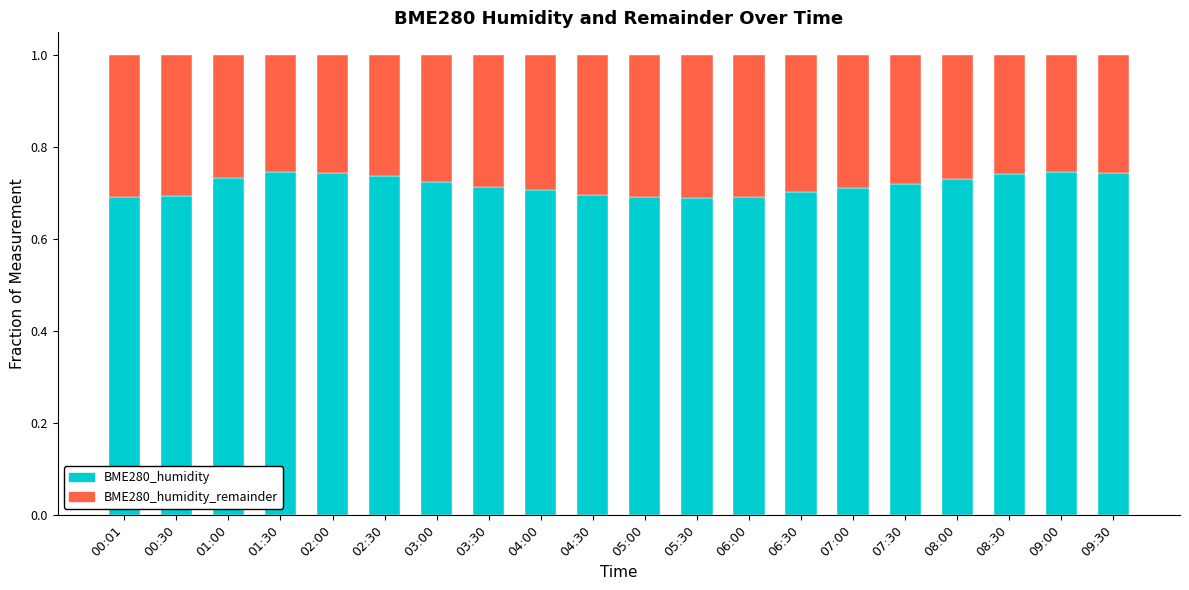

What is the sum of the BME280_humidity values at 05:00 and 01:00?

1.4